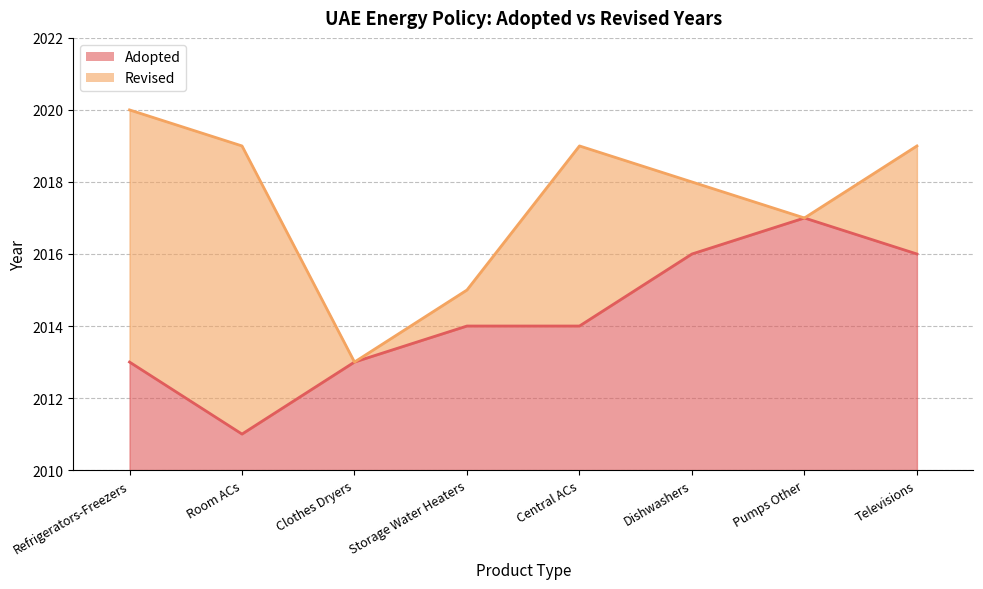

What position from the left is Clothes Dryers?

3